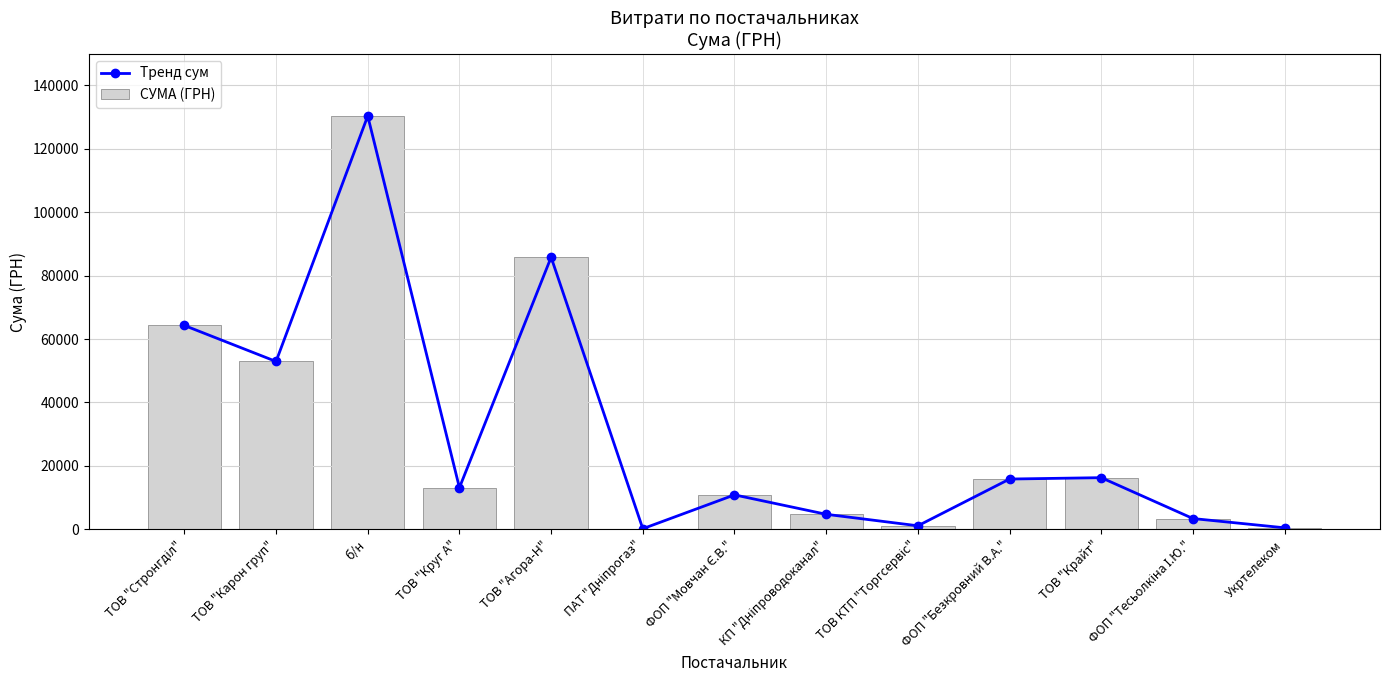

Where does the СУМА (ГРН) series first go above 13123?

ТОВ "Стронгділ"